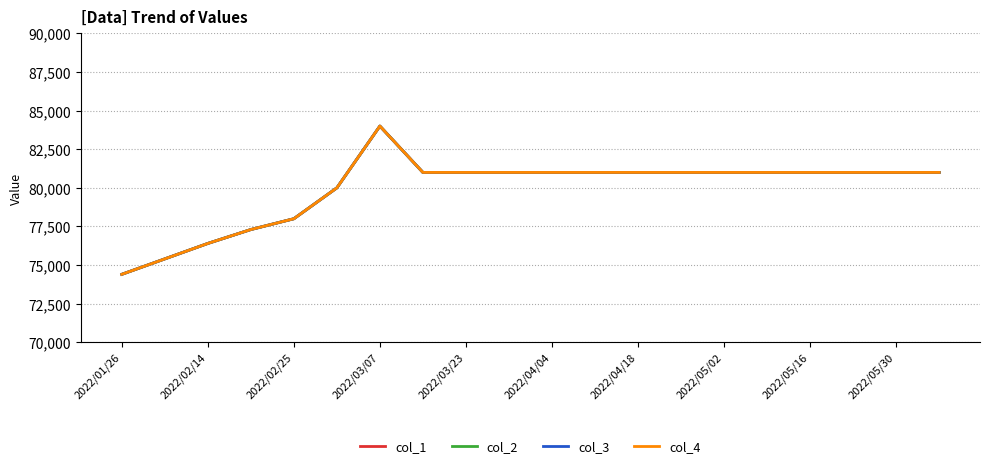

Which series has the largest total across all categories?

col_1